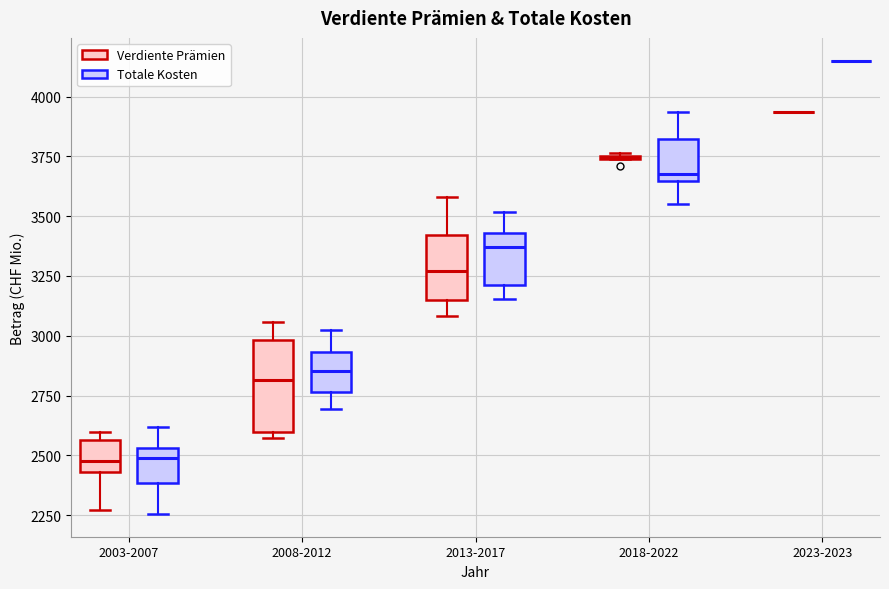

Where does the lower whisker of the box for 2003-2007 (Verdiente Prämien) end on the y-axis? The values are not printed on the chart, so give them approximately, as read against the axis.

2250